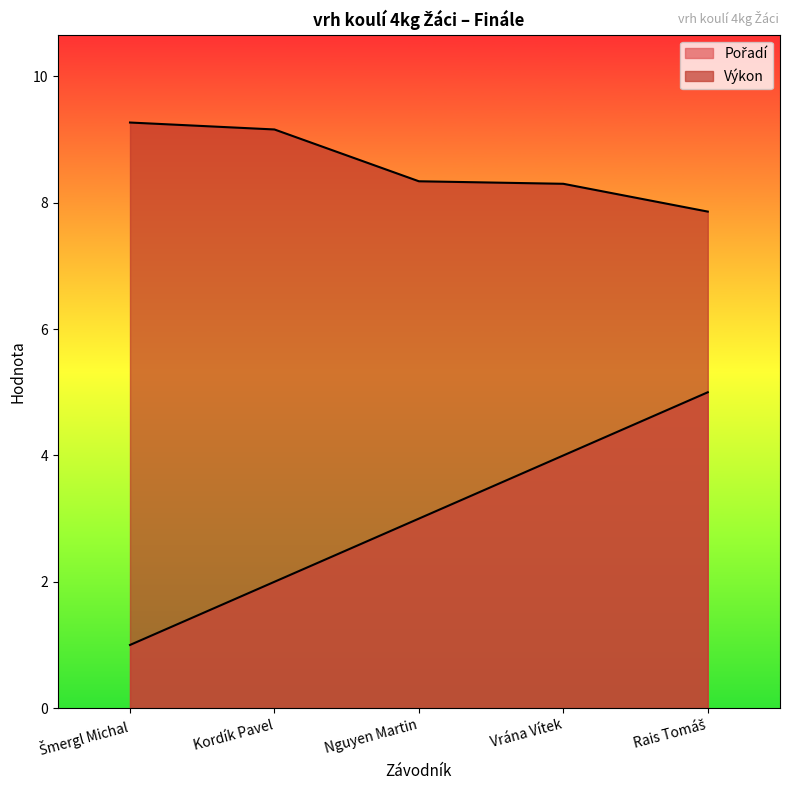

Rank the categories by Pořadí value from lowest to highest.

Šmergl Michal, Kordík Pavel, Nguyen Martin, Vrána Vítek, Rais Tomáš